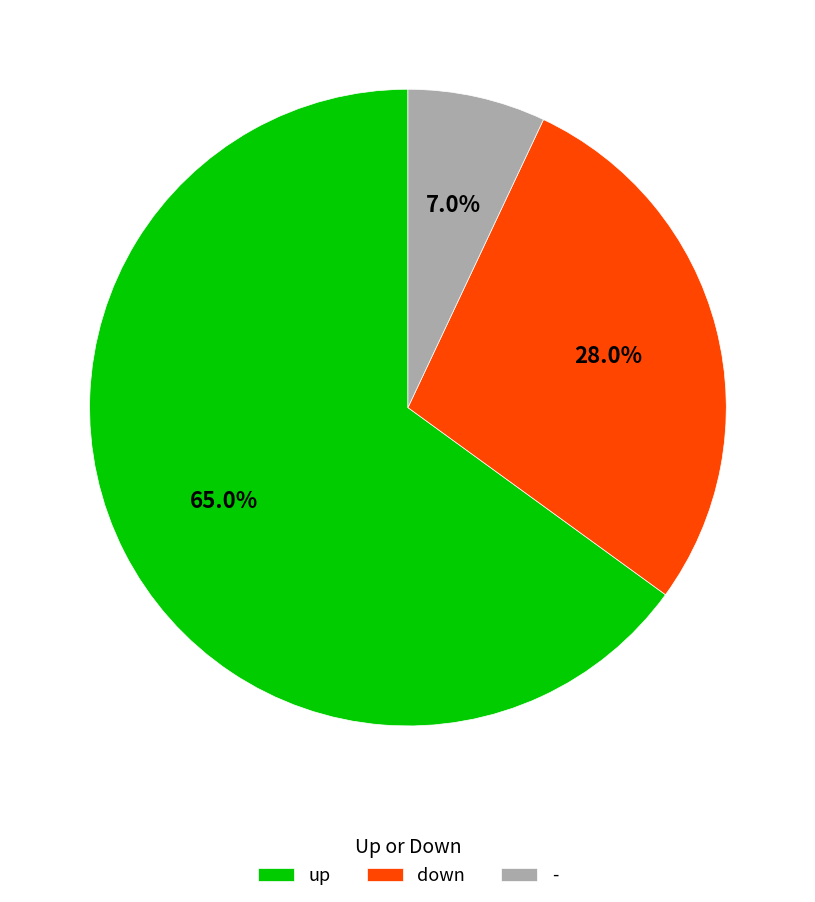

To the nearest percent, what percentage of the pie is down?

28%